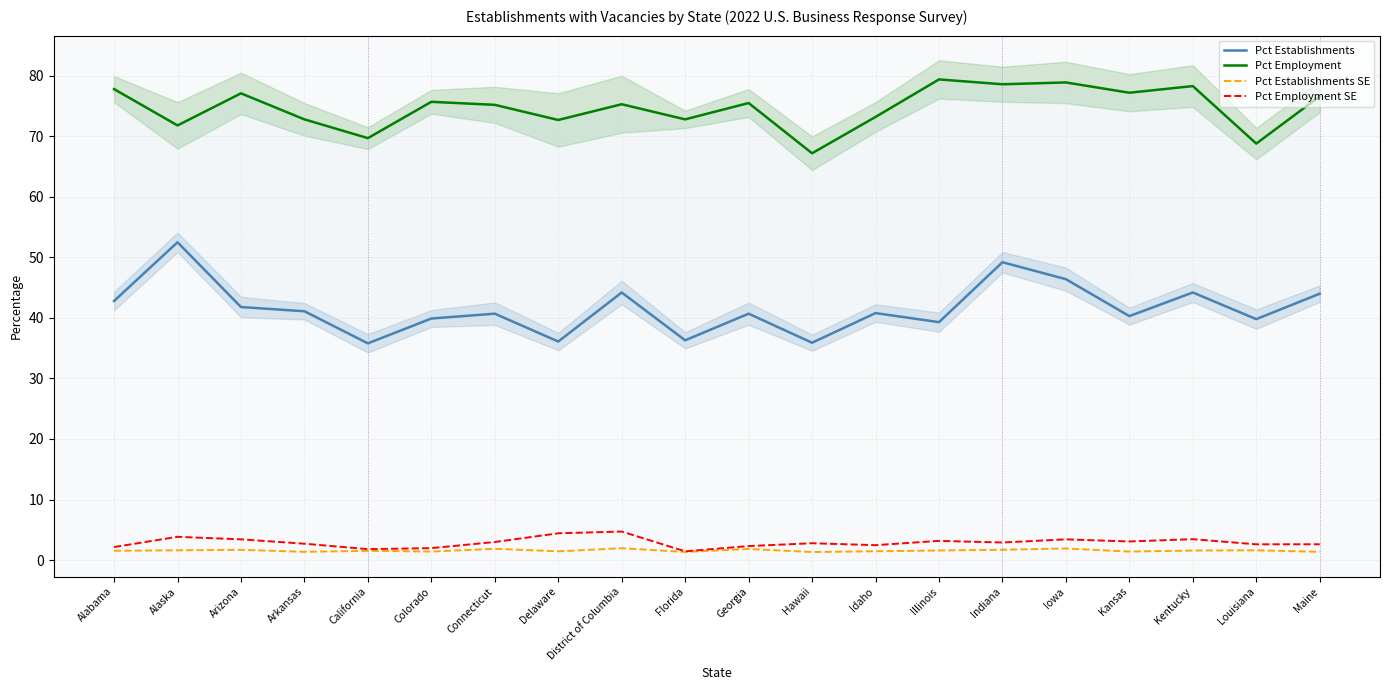

What is the spread (max minus min) of values at Idaho?

71.8